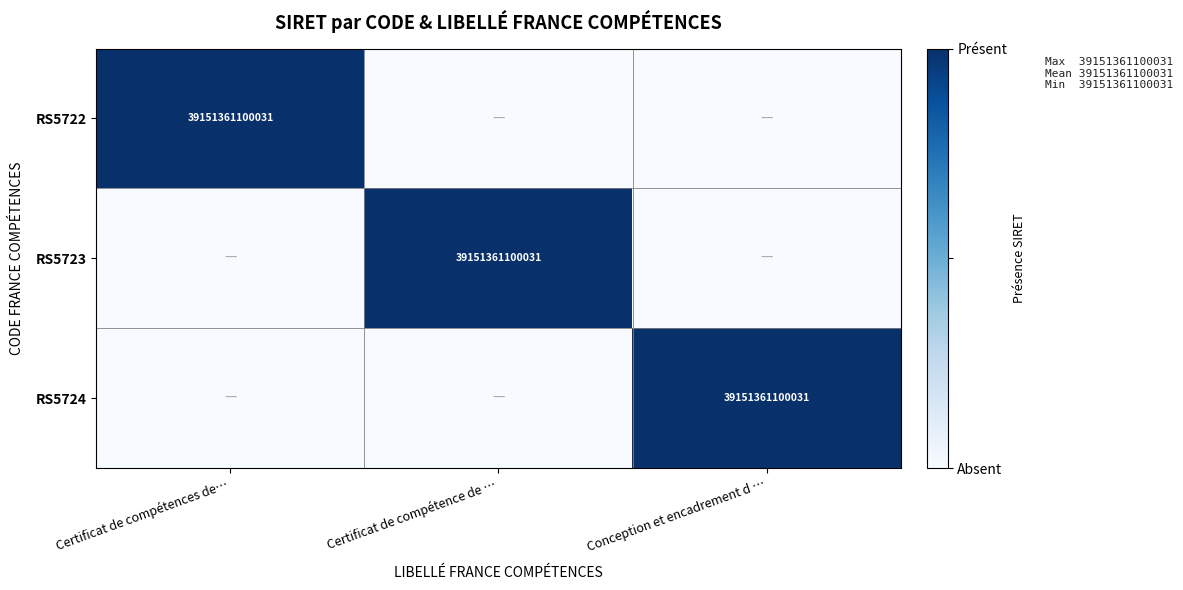

Is it true that RS5722 equals 39151361100031 at Certificat de compétences de…?

True